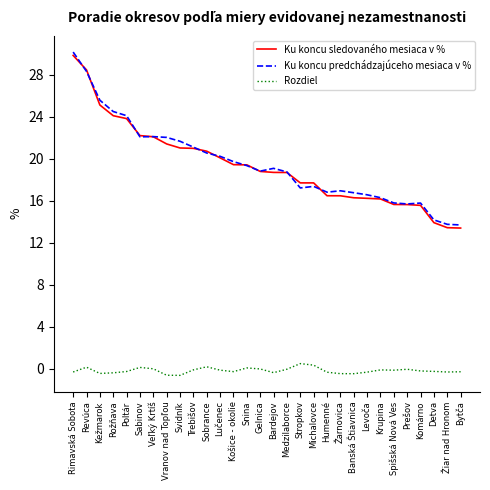

Is the value of Rozdiel at Medzilaborce greater than the value of Ku koncu sledovaného mesiaca v % at Komárno?

No